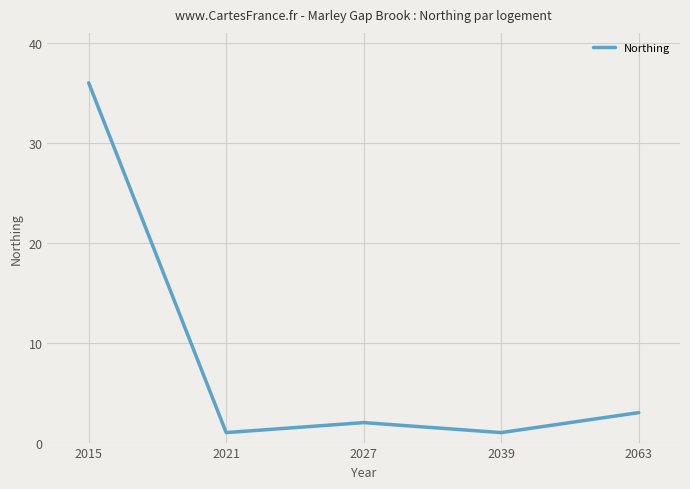

Count the number of data series in this chart.

1